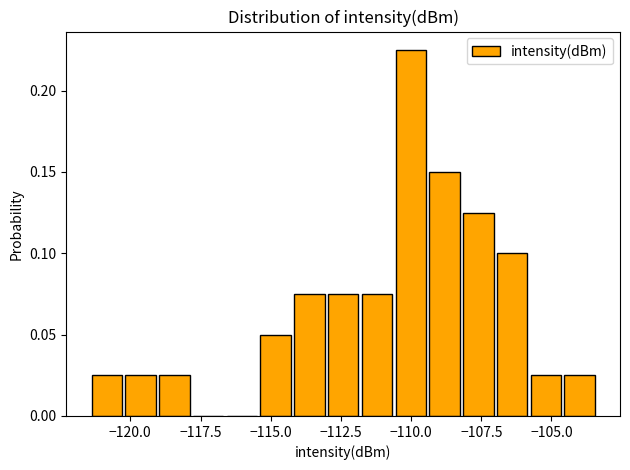

Around what value on the x-axis is the tallest bar? Give the approximate position of its centre, as read against the axis.

-110.0